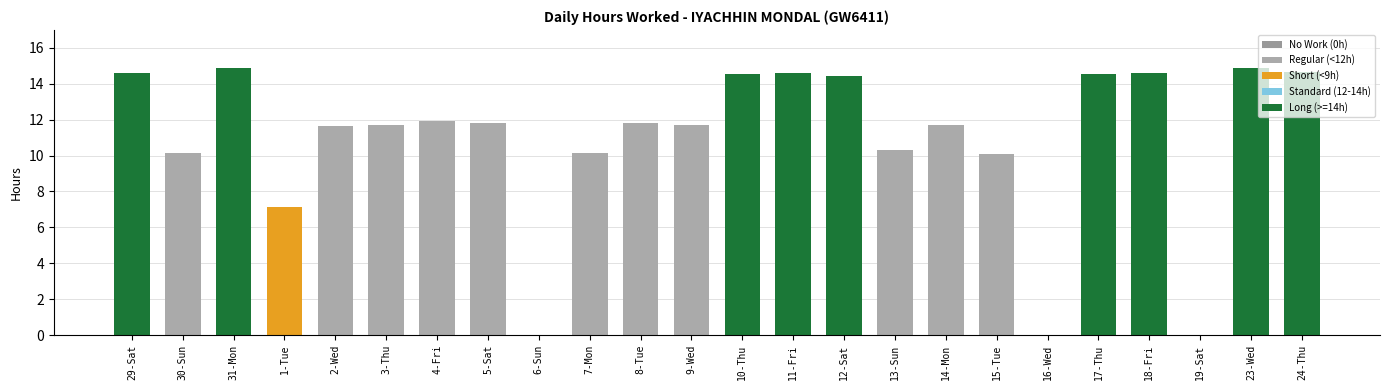

Where does the data first go above 11?

29-Sat